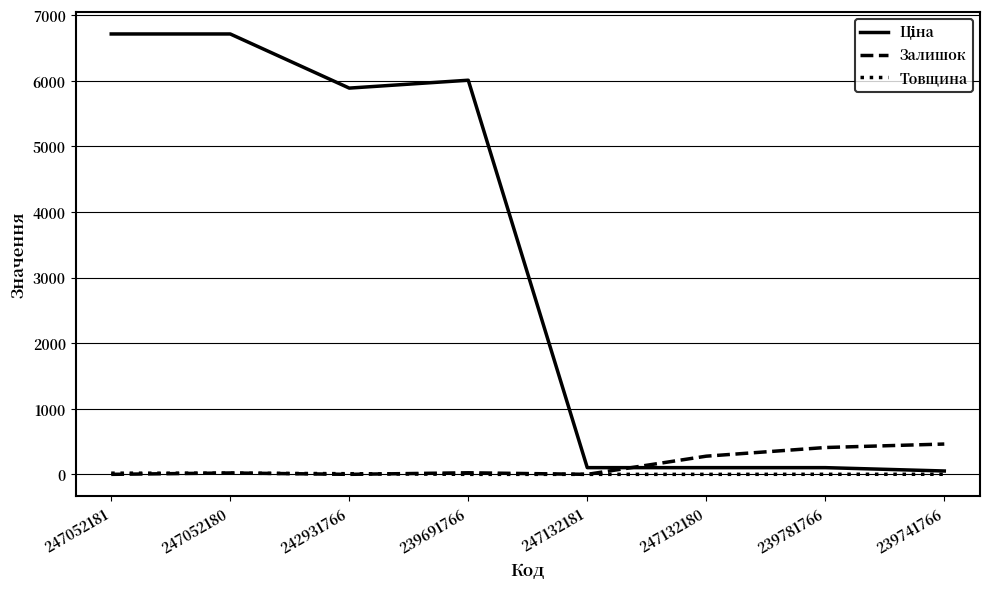

How many lines are shown in the chart?

3